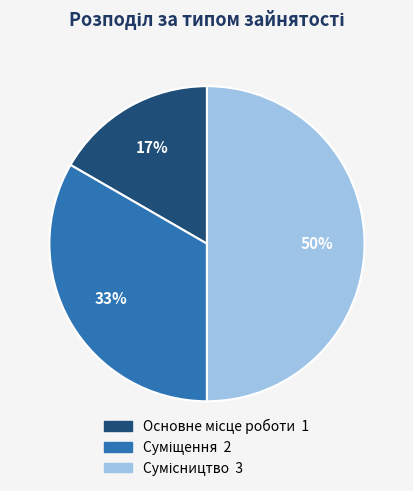

To the nearest percent, what is the average slice percentage?

33%